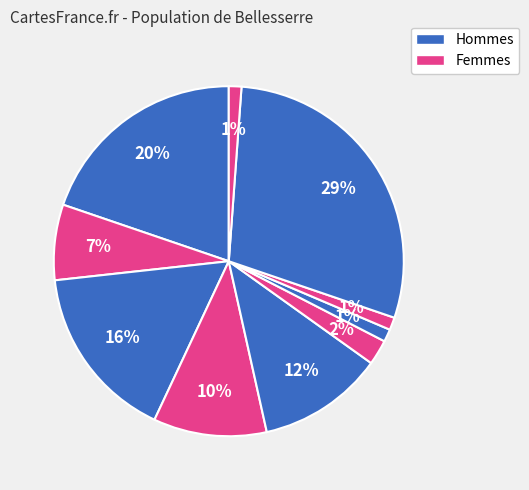

Is there any slice that represents more than half of the pie?

No